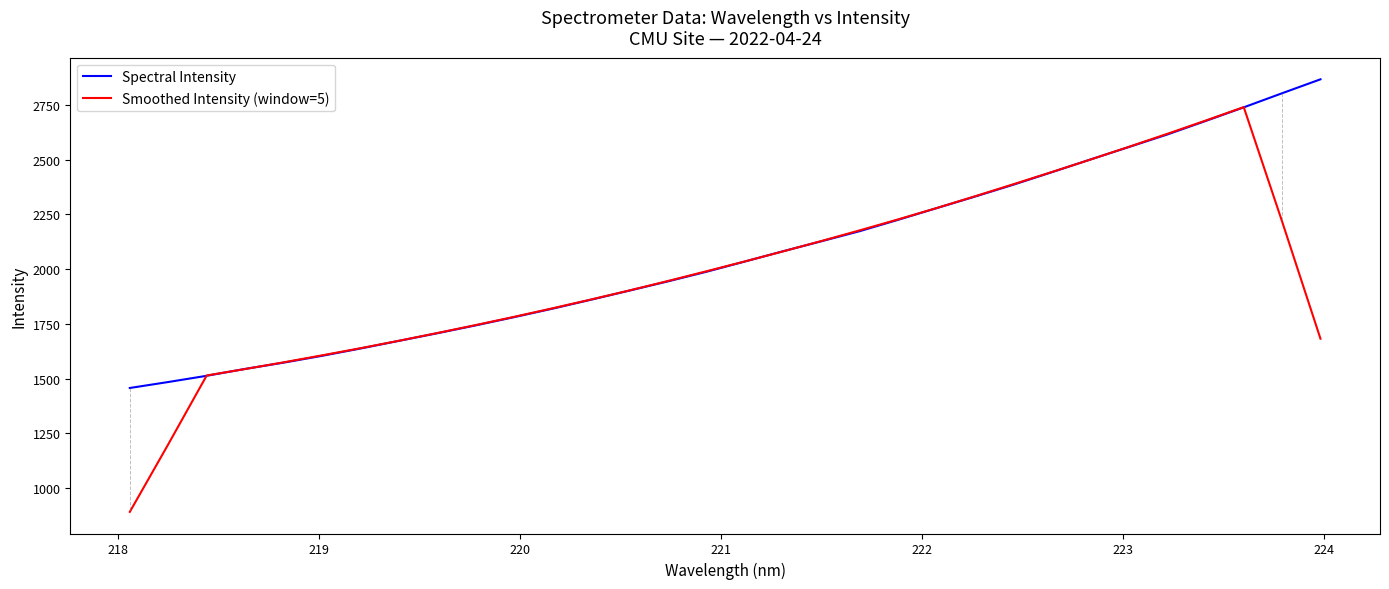

Which series has the widest spread of values?

Smoothed Intensity (window=5)